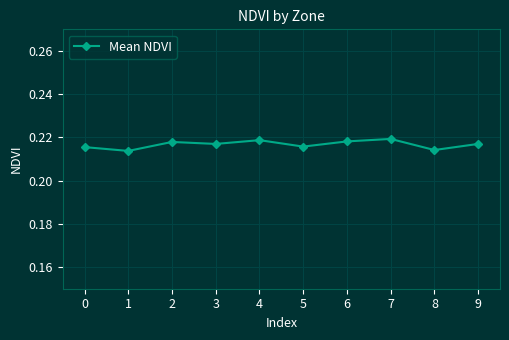

True or false: there are more than 1 points higher than both neighbors.

True